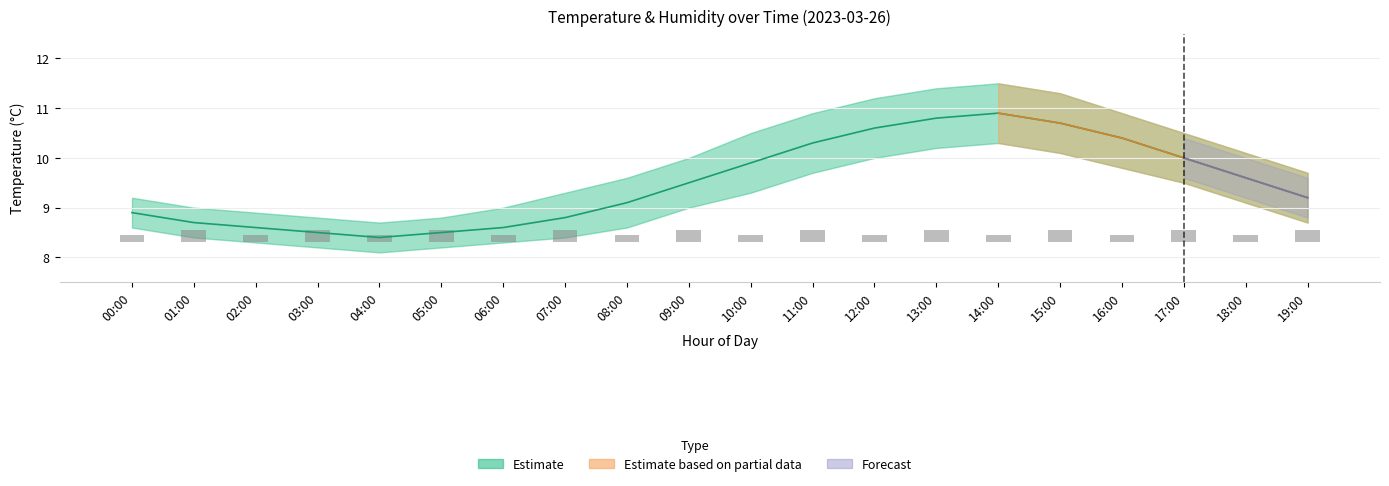

Rank the categories by value from highest to lowest.

14:00, 13:00, 15:00, 12:00, 16:00, 11:00, 17:00, 10:00, 18:00, 09:00, 19:00, 08:00, 00:00, 07:00, 01:00, 02:00, 06:00, 03:00, 05:00, 04:00